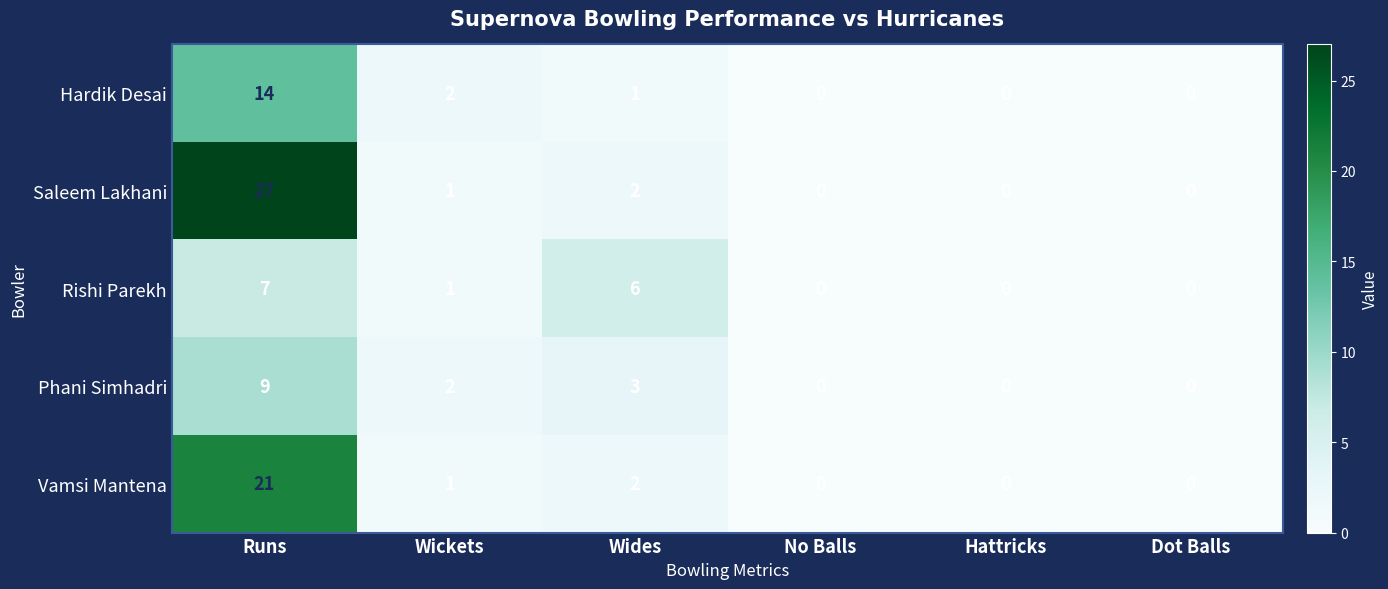

What value does the Vamsi Mantena series have at Runs?

21